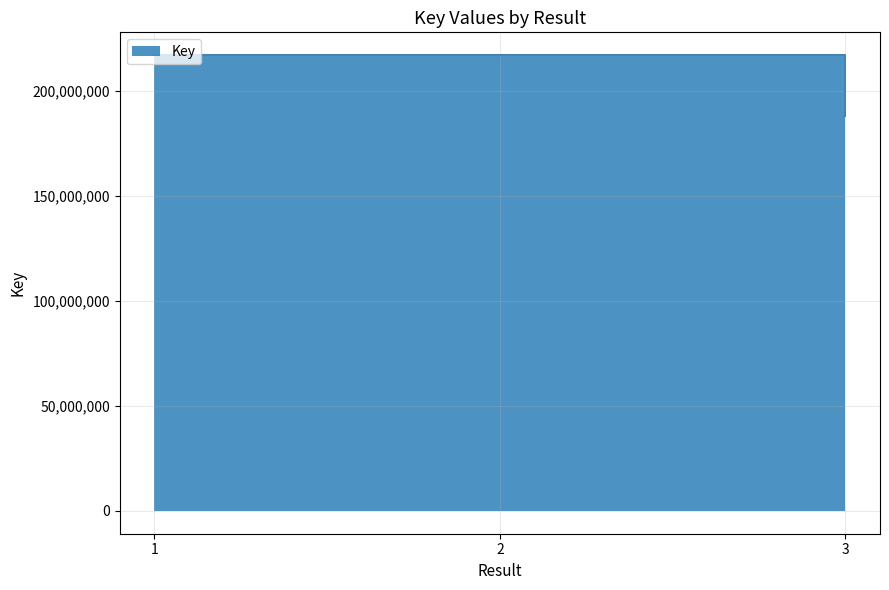

How many lines are shown in the chart?

1